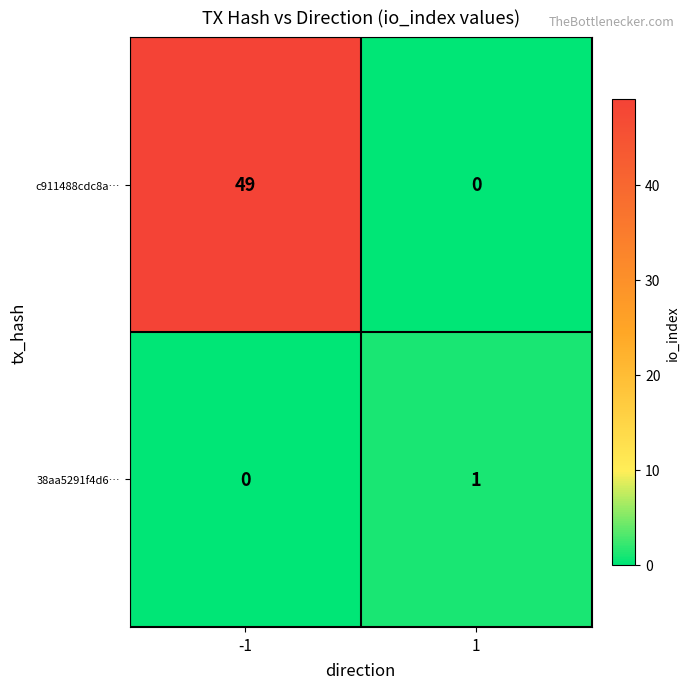

Reading left to right, extract all data points from this chart.

c911488cdc8a…: 49	0
38aa5291f4d6…: 0	1